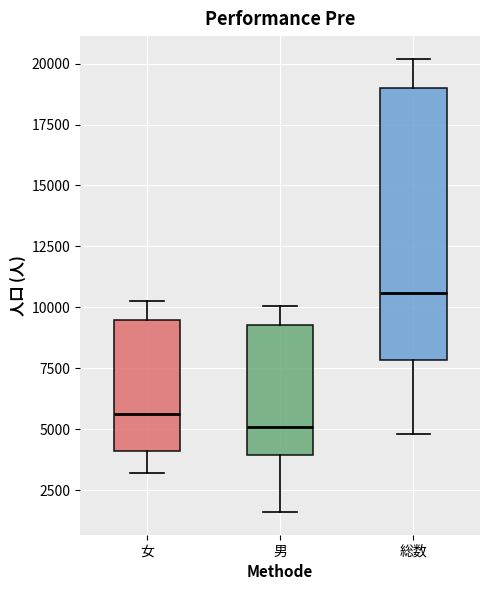

Reading left to right, read every box against the y-axis: the position of its median line, the range the box covers, and the ends of its whiskers. The values are not printed on the chart, so give them approximately, as read against the axis.

女: median 5500, box 4000 to 9500, whiskers 3000 to 10500
男: median 5000, box 4000 to 9500, whiskers 1500 to 10000
総数: median 10500, box 8000 to 19000, whiskers 5000 to 20000